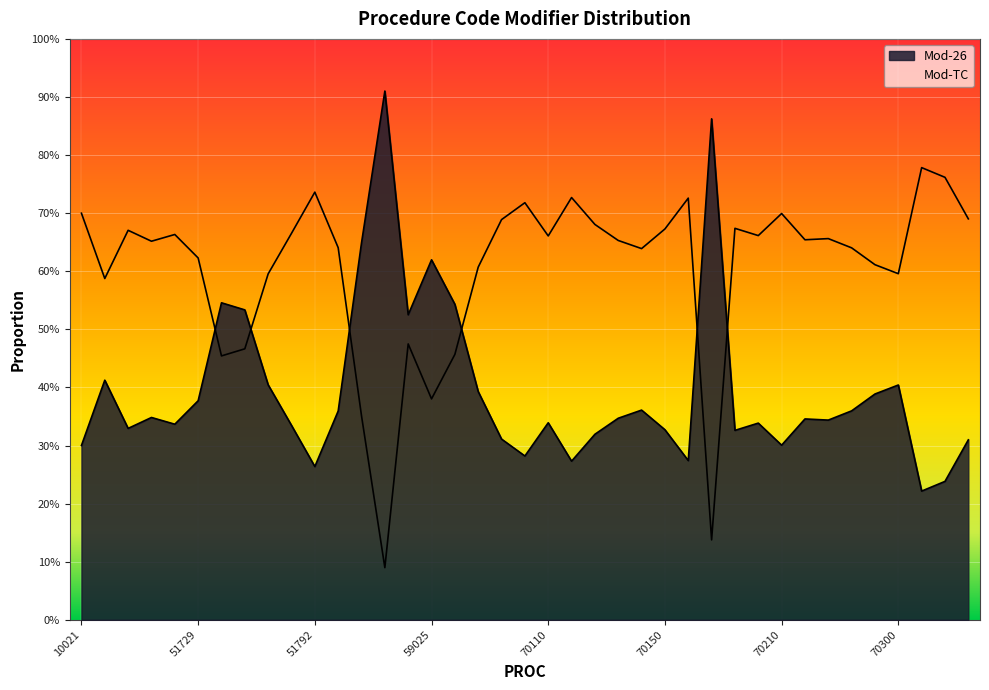

The value of Mod-TC at 51728 is 0.7. True or false?

True